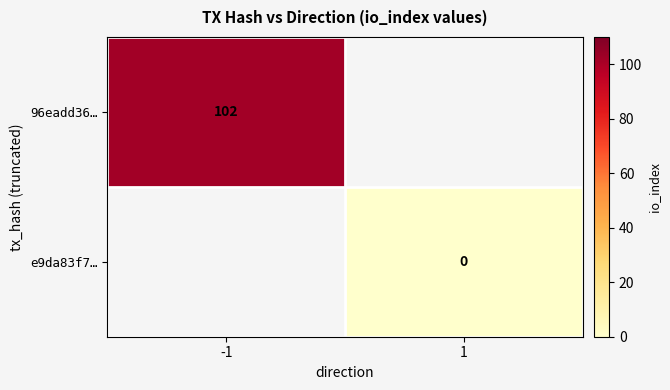

Is the value of 96eadd36… at -1 greater than the value of e9da83f7… at 1?

Yes